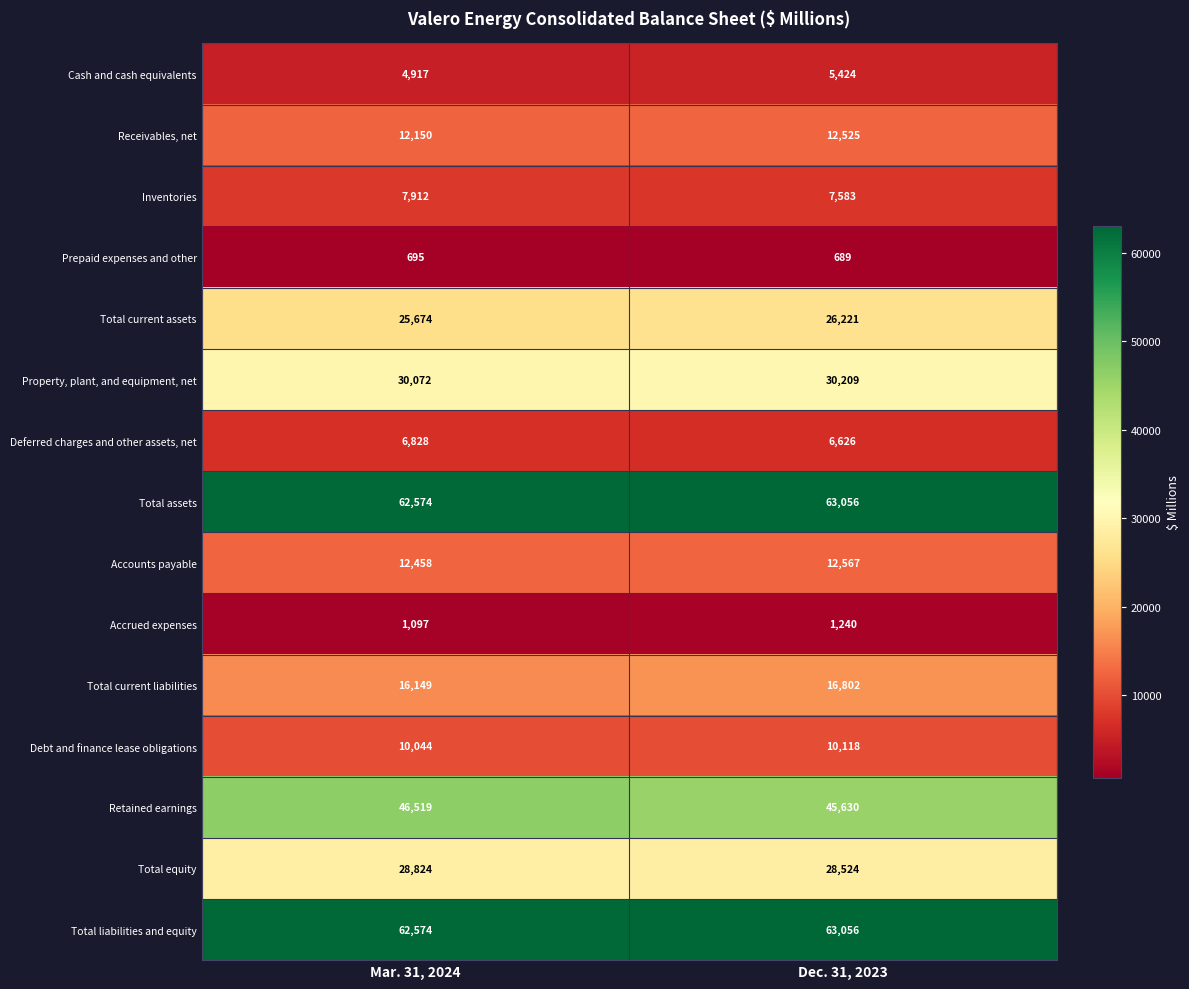

What value does the Cash and cash equivalents series have at Mar. 31, 2024, to the nearest 100?

4900